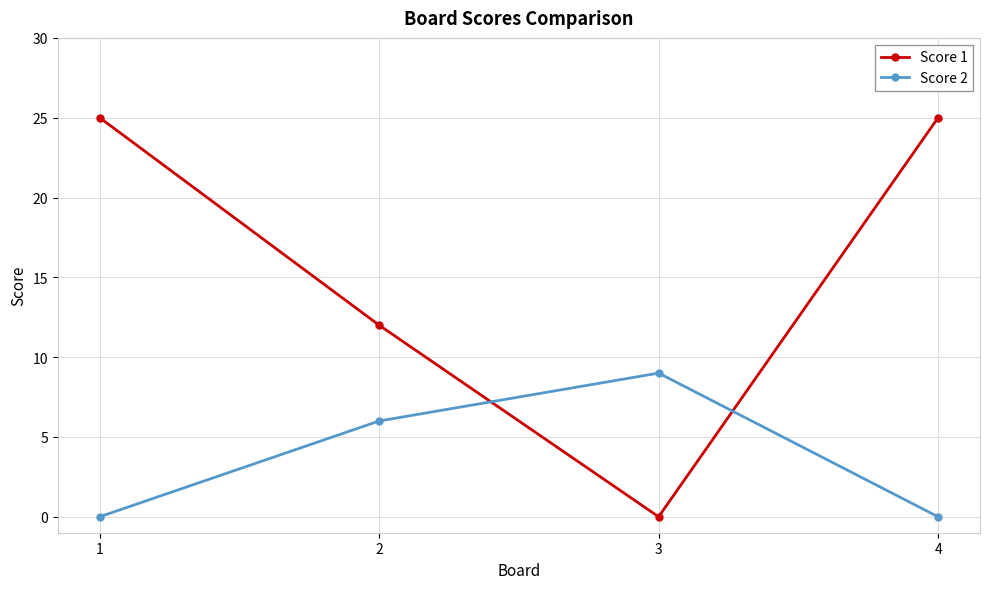

How many intersections are there between Score 1 and Score 2?

2